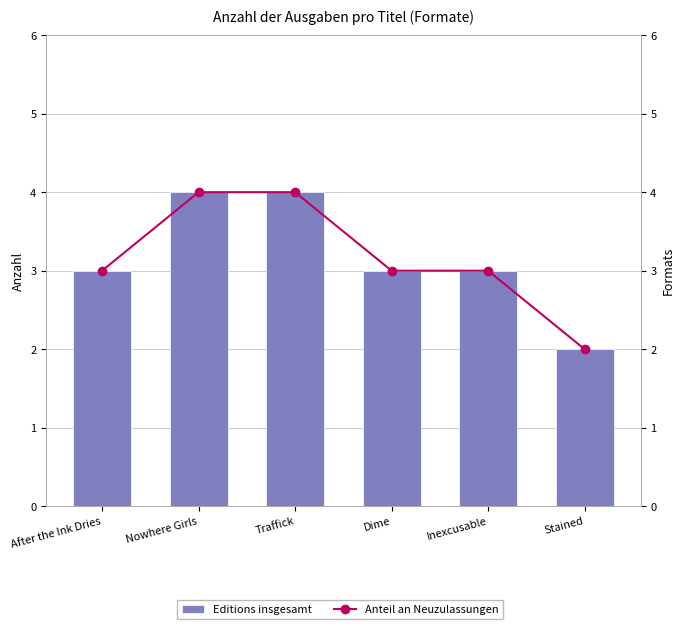

How many values in the Anteil an Neuzulassungen series exceed 3?

2